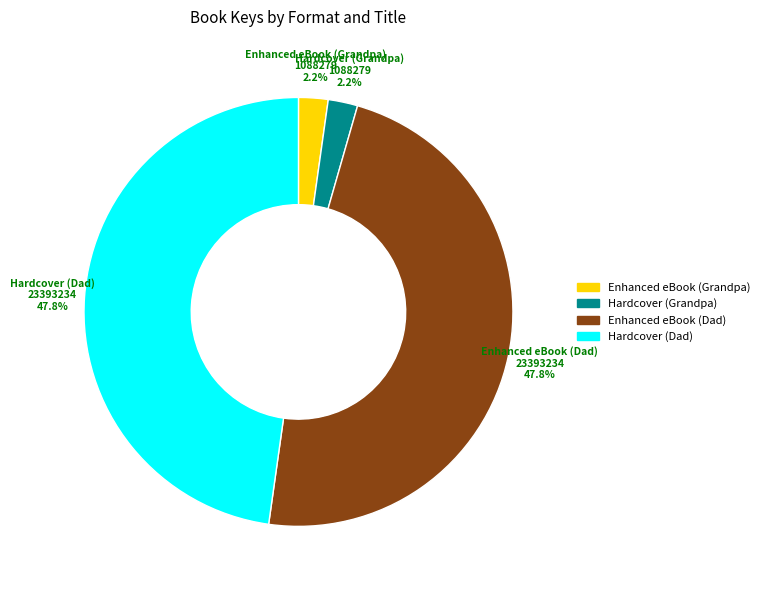

What percentage is NOT represented by Hardcover (Grandpa)?

97.8%